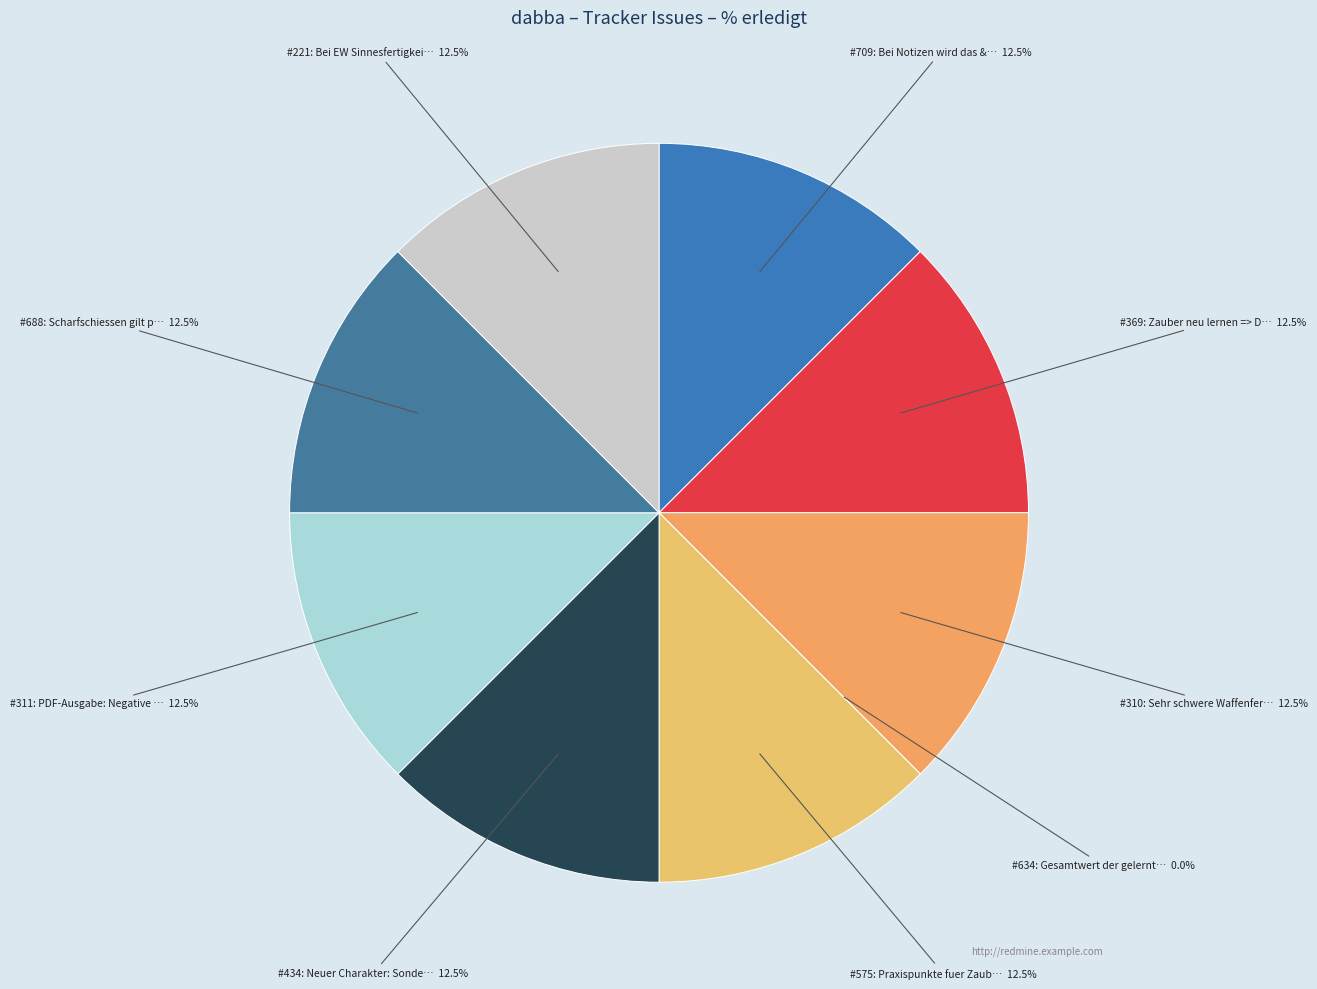

How many slices are in this pie chart?

9